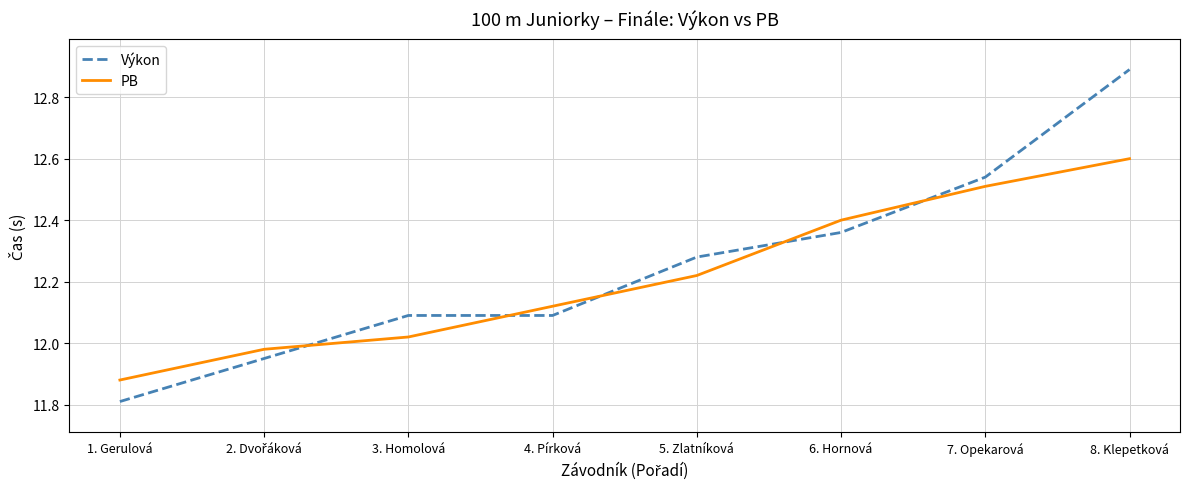

What is the greatest value displayed?

12.9